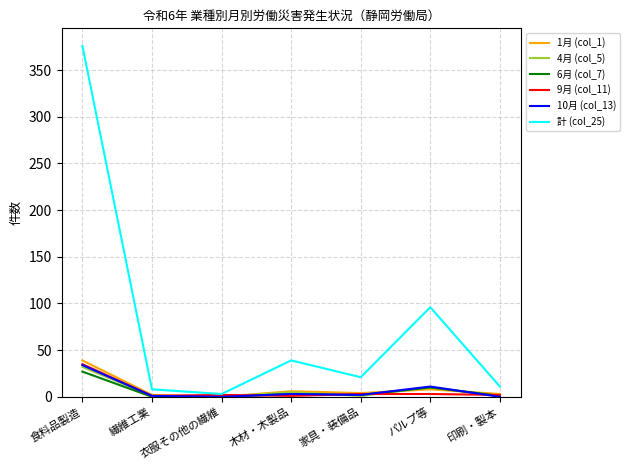

At which category is the sum across all series the highest?

食料品製造